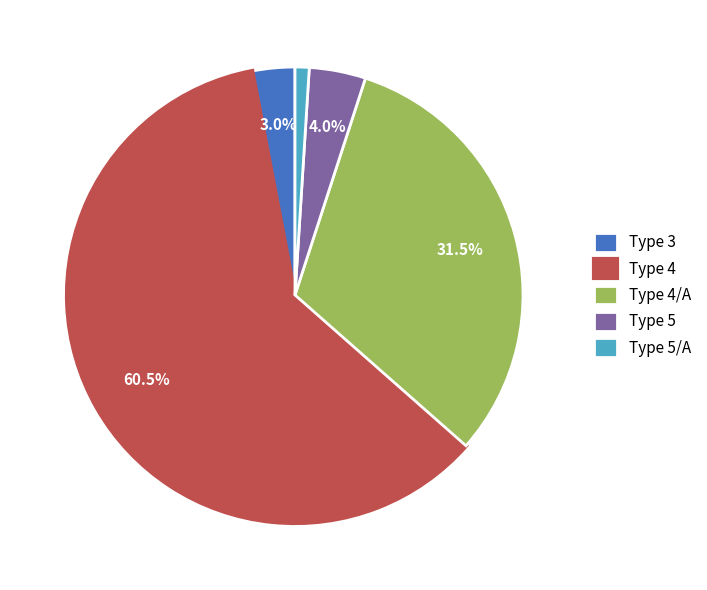

Rank the categories by value from lowest to highest.

Type 5/A, Type 3, Type 5, Type 4/A, Type 4